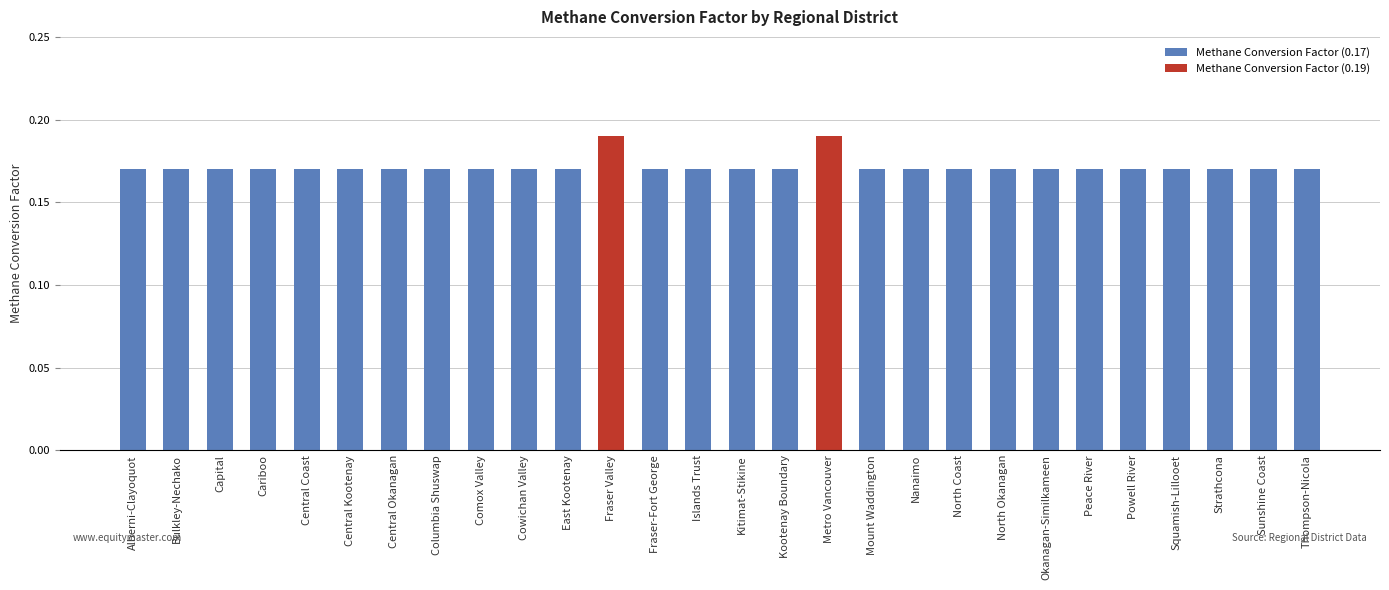

Is it true that the value at Mount Waddington is 0.2?

True